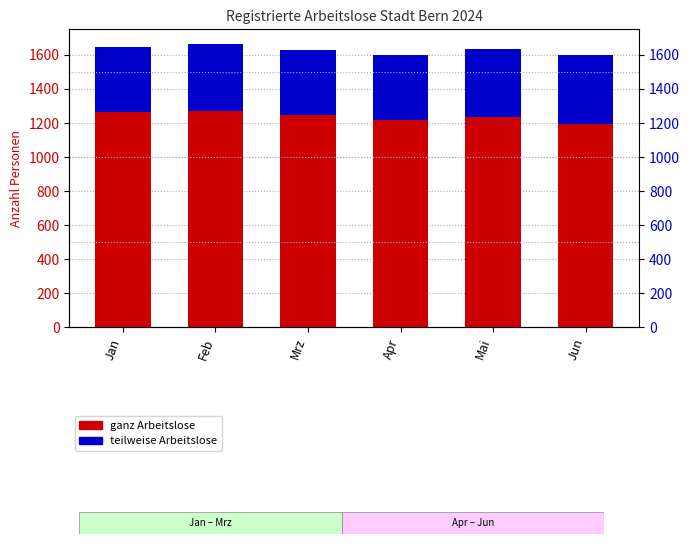

Is the value of teilweise Arbeitslose at Jun greater than the value of ganz Arbeitslose at Jan?

No